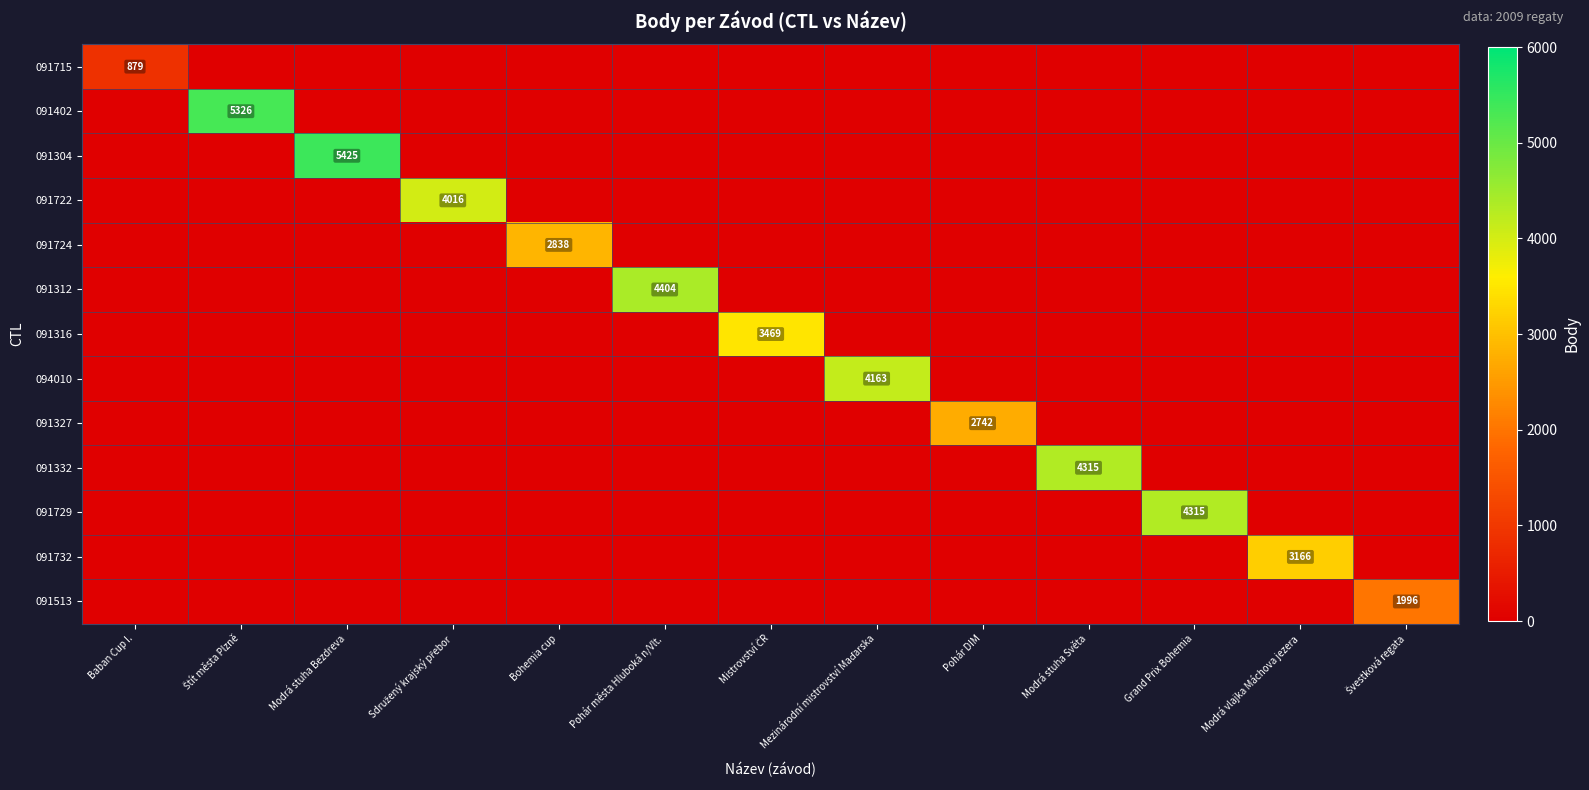

True or false: 091732 has a value of 0 at Modrá stuha Bezdreva.

True